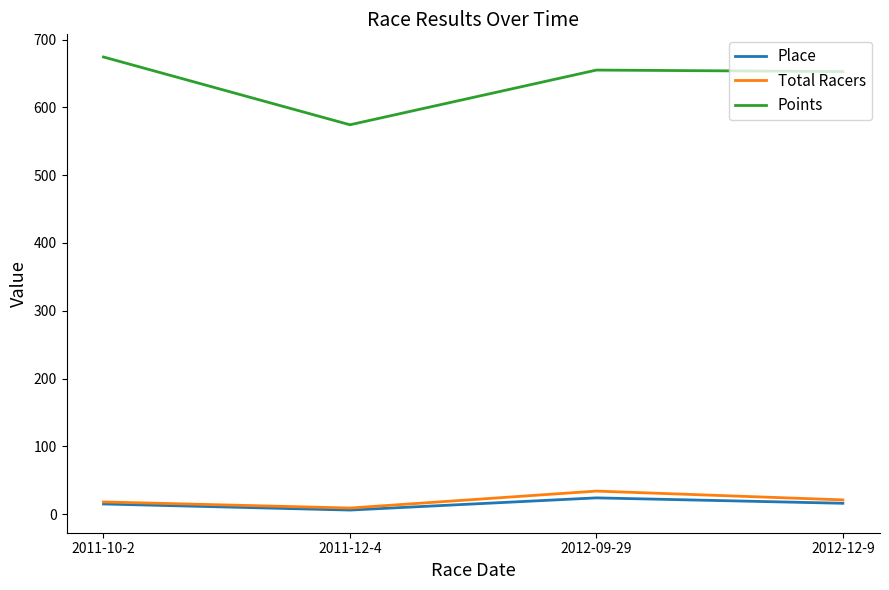

What is the approximate value of Total Racers at 2012-12-9?

21.0